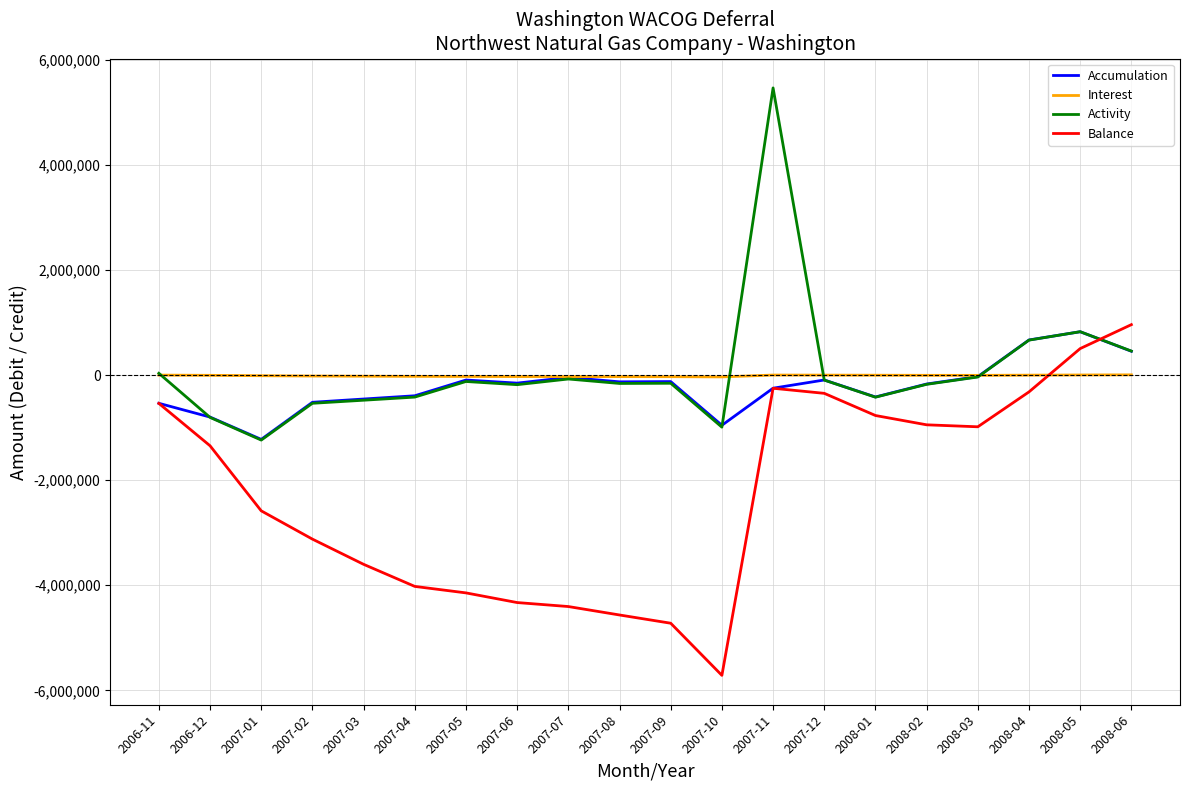

What position from the left is 2008-04?

18